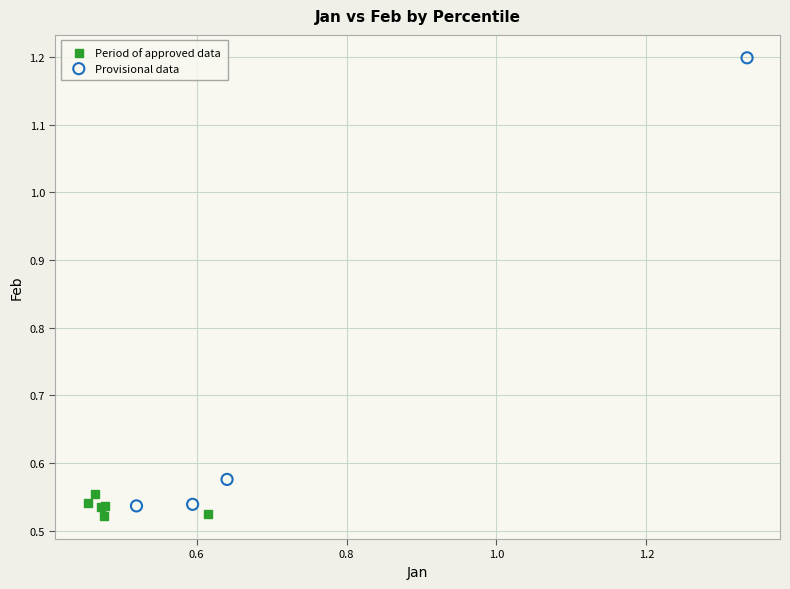

Which series has the widest spread of Y values?

Provisional data